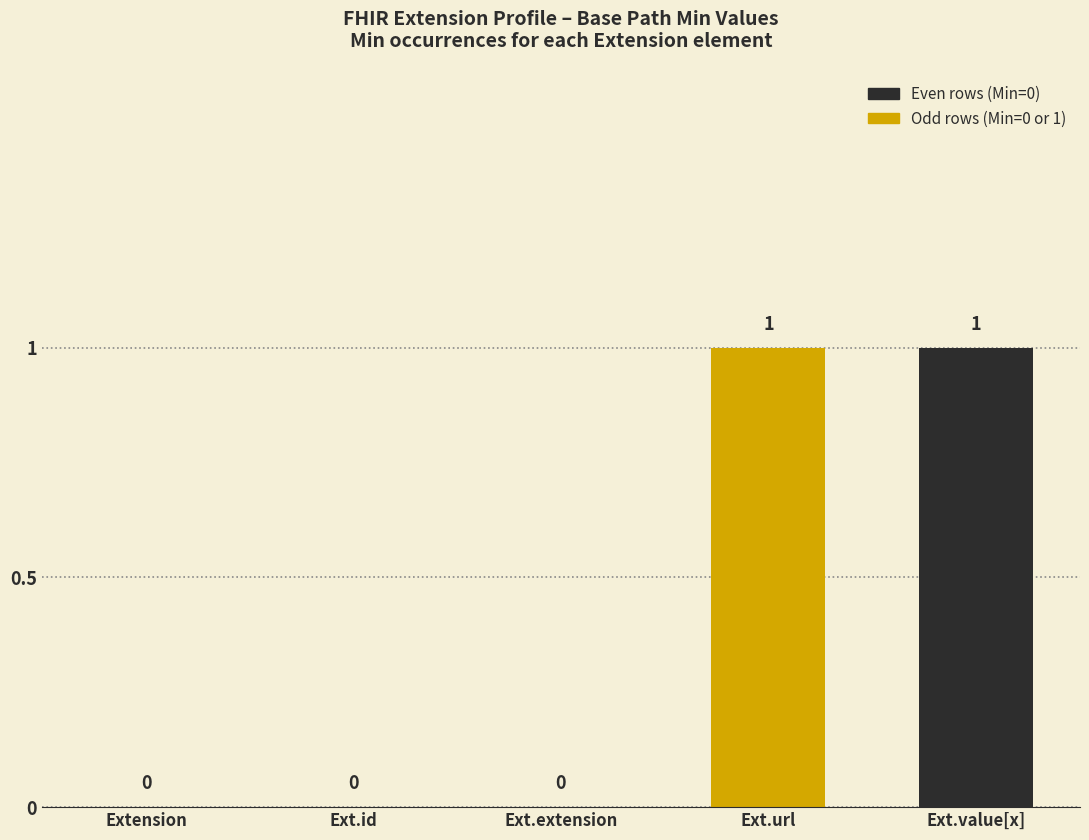

How many data points does each series have?

5